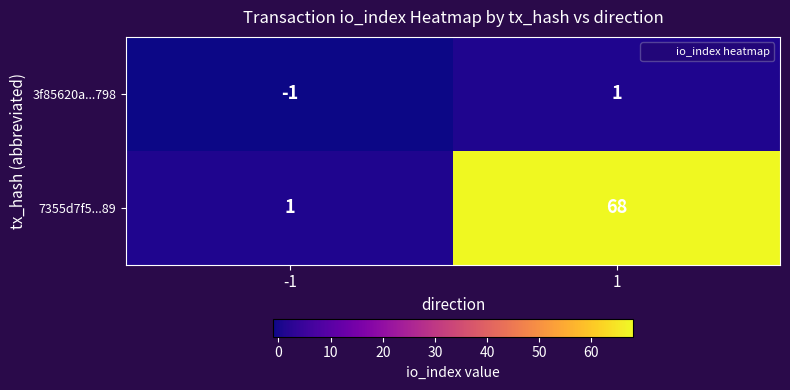

Reading right to left, what are all the values shown in this chart?

3f85620a...798: 1	-1
7355d7f5...89: 68	1